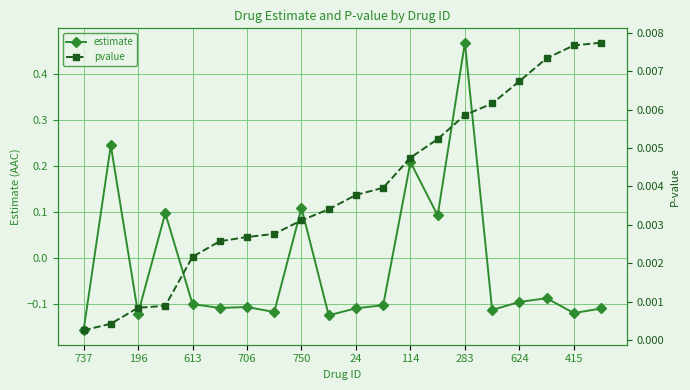

True or false: estimate has a value of -0.3 at 737.

False